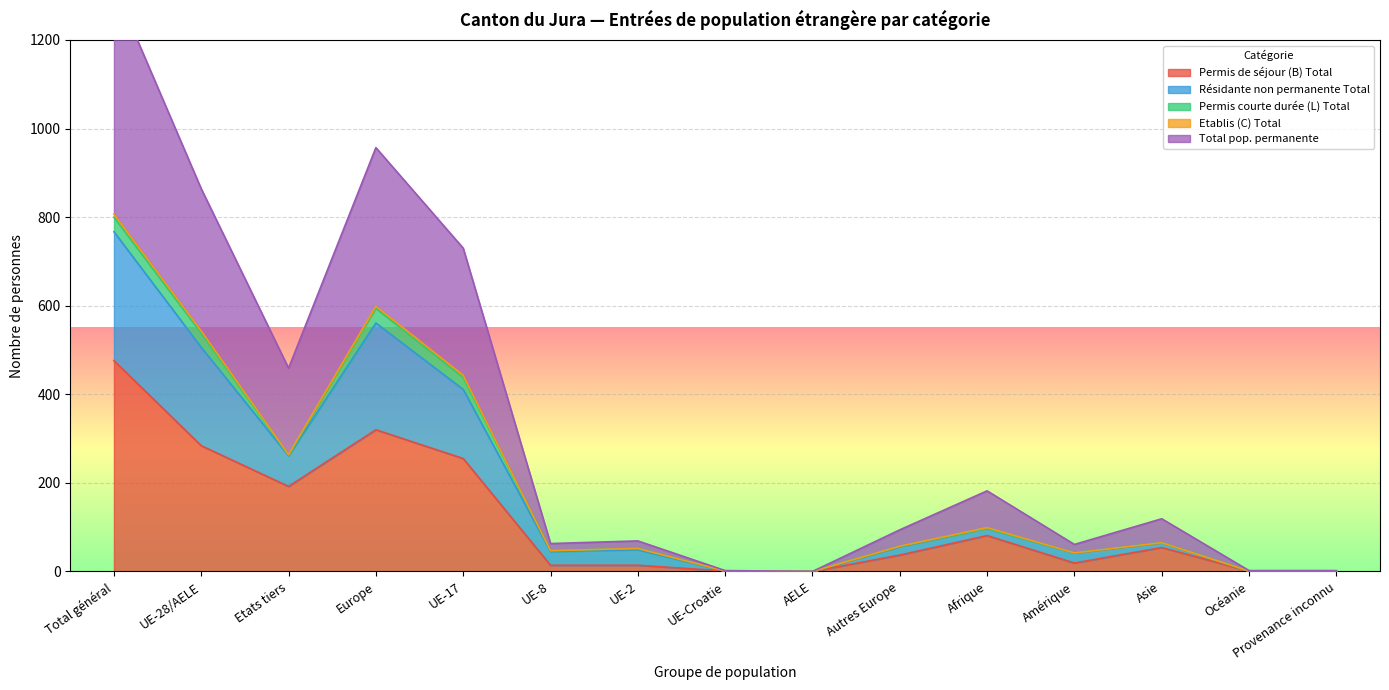

The Permis de séjour (B) Total series shows 173 at Total général. True or false?

False